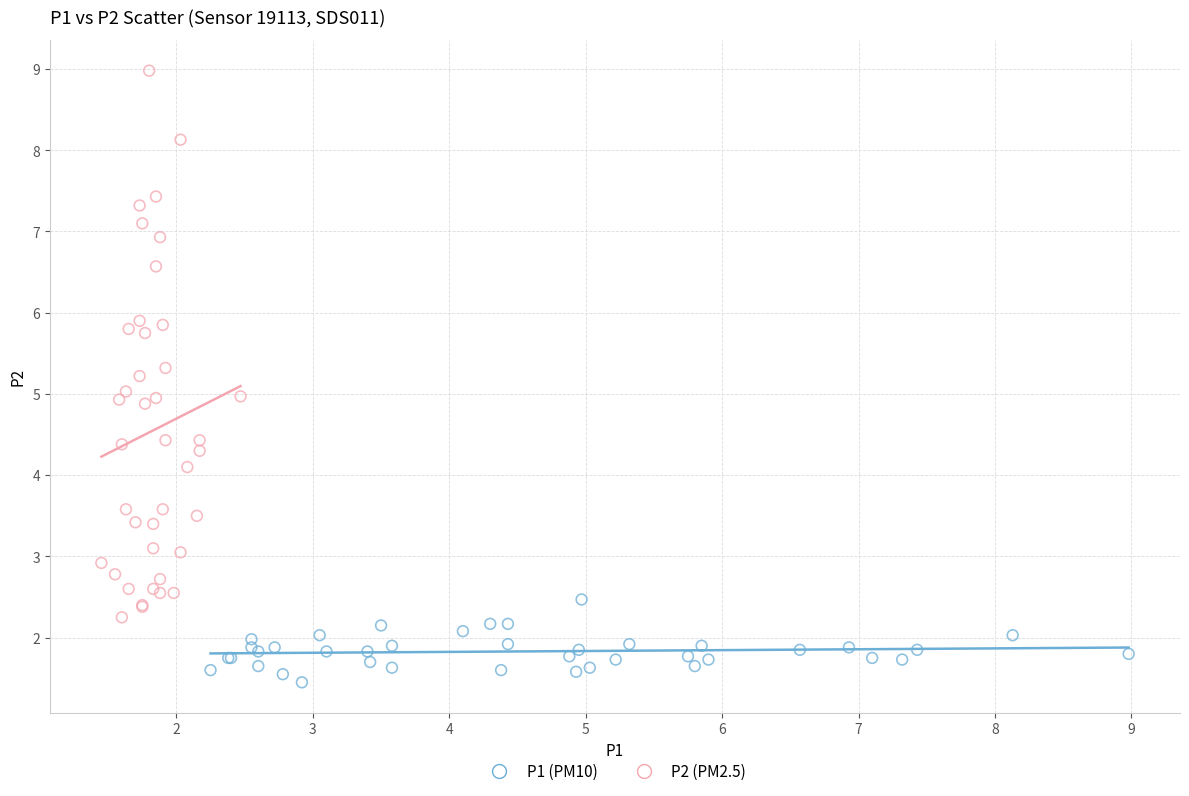

Which series reaches the maximum Y coordinate?

P2 (PM2.5)